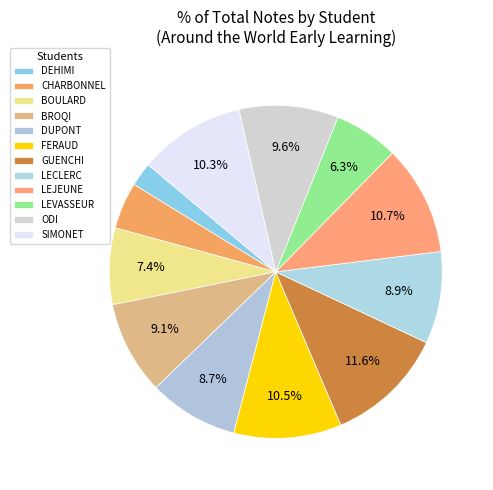

Count the number of slices in the pie.

12